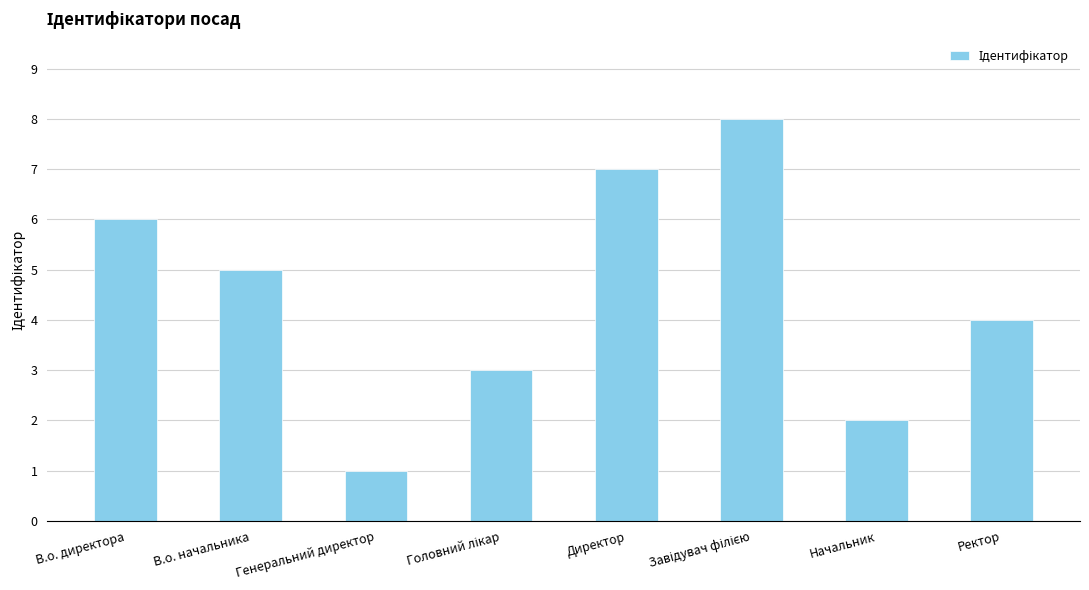

The value at Генеральний директор is 1. True or false?

True